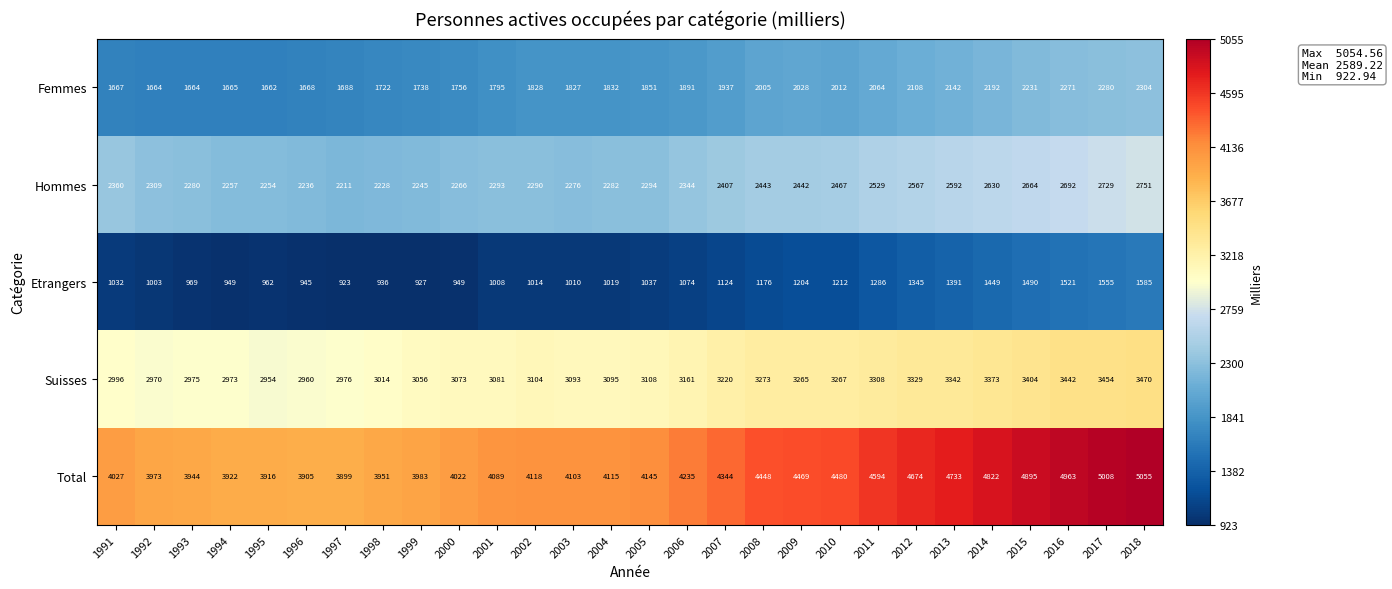

Is the value of Etrangers at 2009 greater than the value of Femmes at 2013?

No